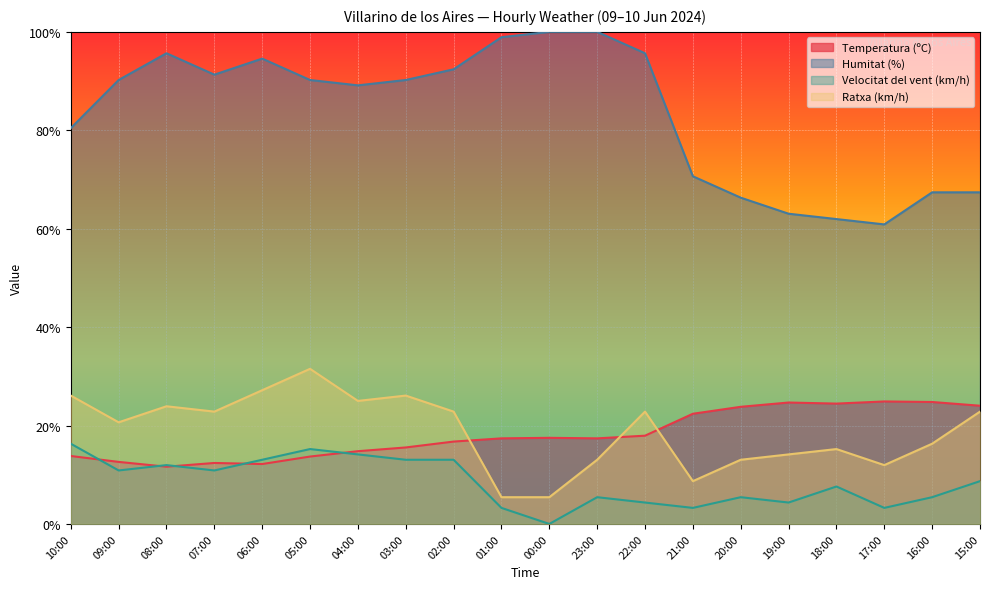

Rank the series by their maximum value, from highest to lowest.

Humitat (%), Ratxa (km/h), Temperatura (ºC), Velocitat del vent (km/h)